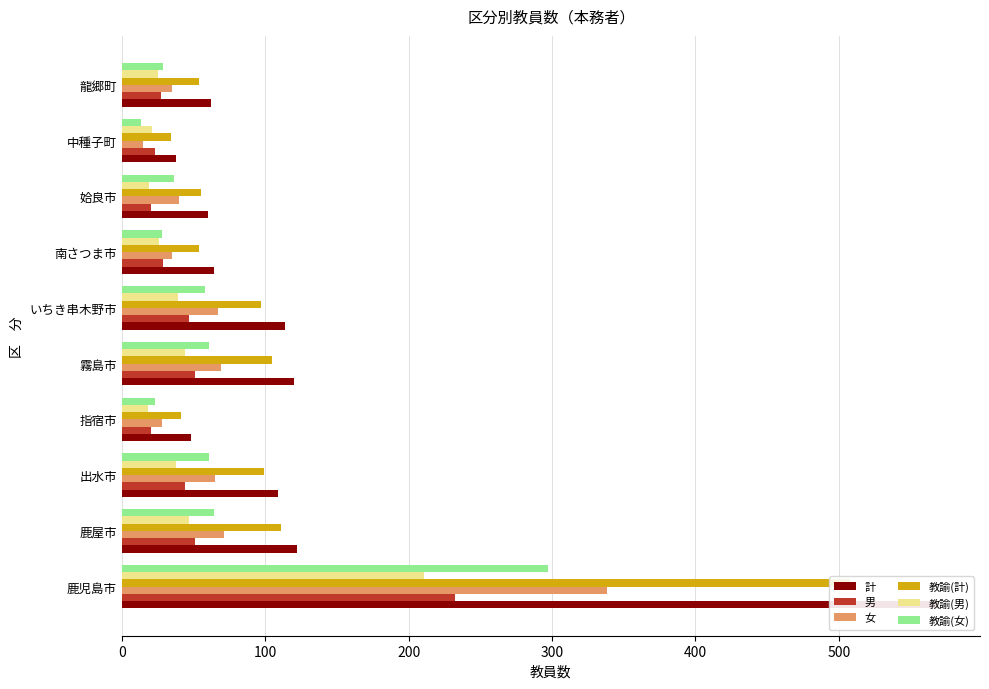

What is the difference between the highest and lowest values at 中種子町?

25